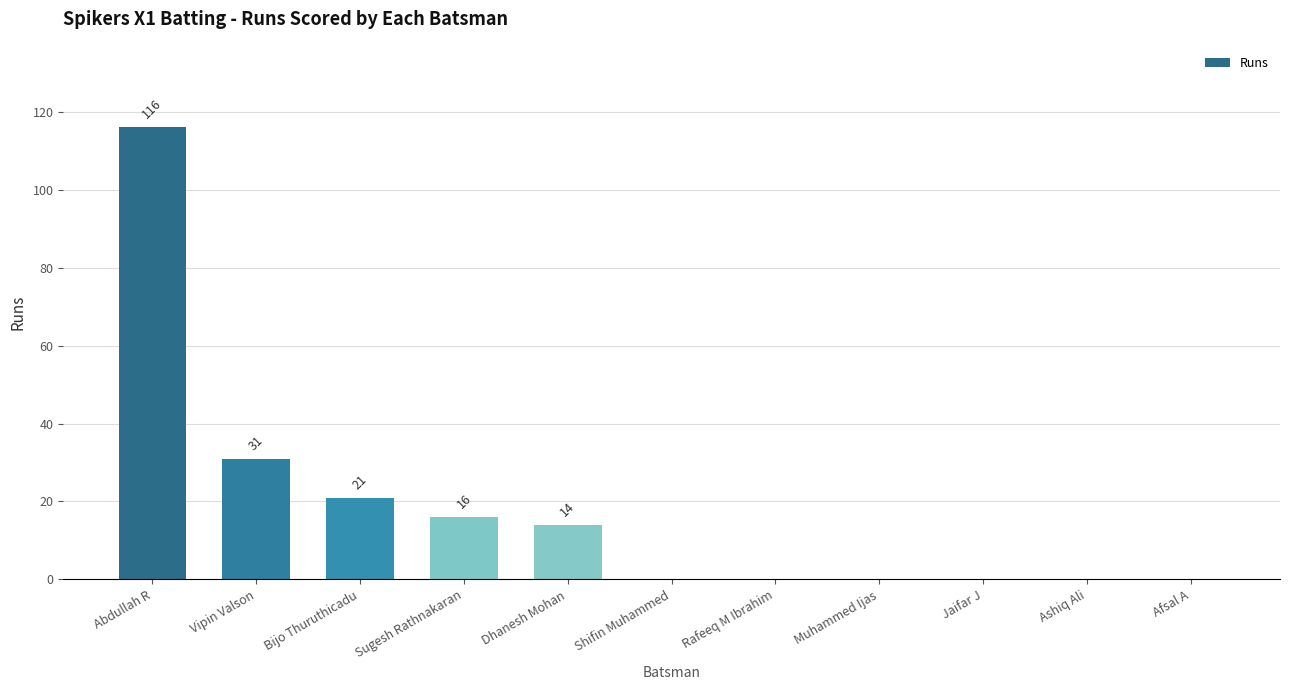

How many series are shown in this chart?

1